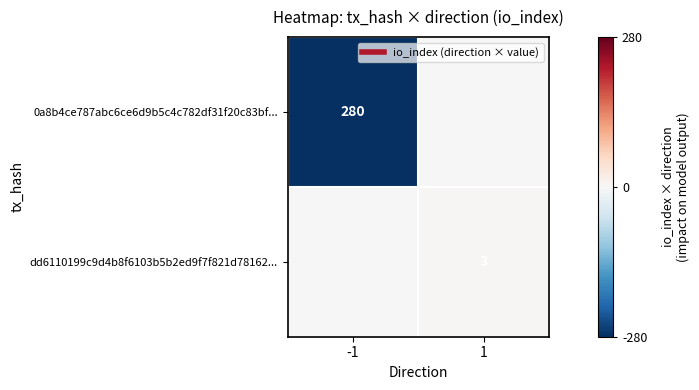

The value of 0a8b4ce787abc6ce6d9b5c4c782df31f20c83bf... at 1 is -174. True or false?

False